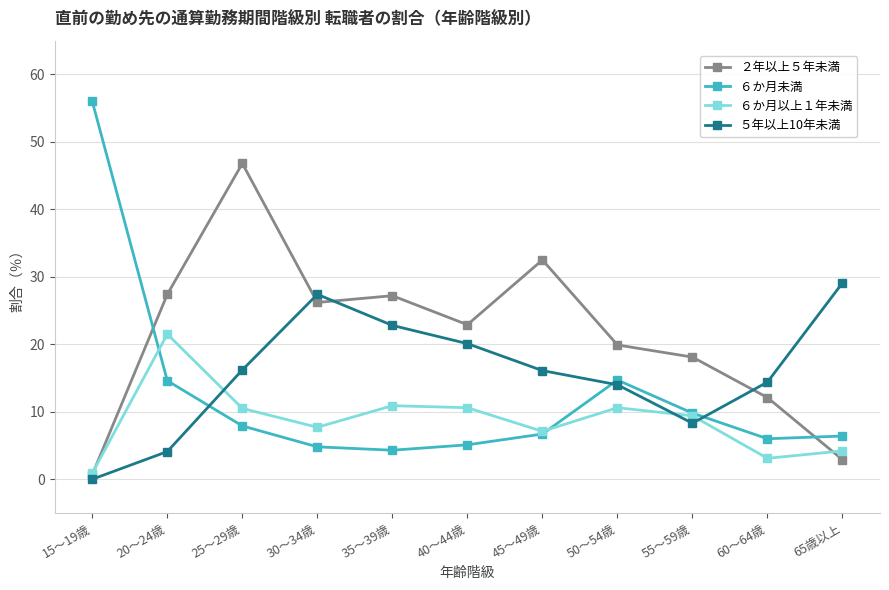

At 35～39歳, list the series in order from largest to smallest.

２年以上５年未満, ５年以上10年未満, ６か月以上１年未満, ６か月未満